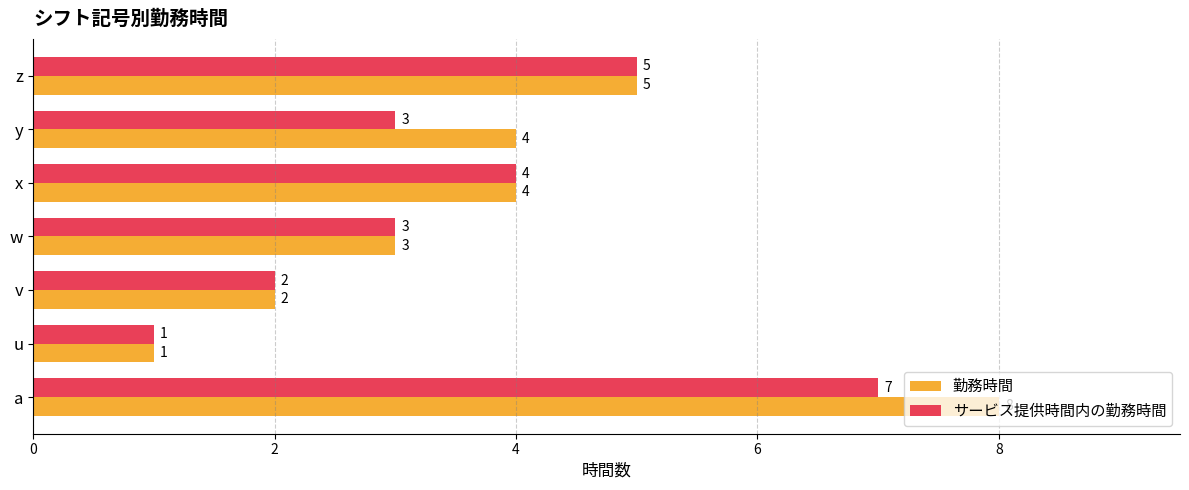

Which series has the largest range (max minus min)?

勤務時間